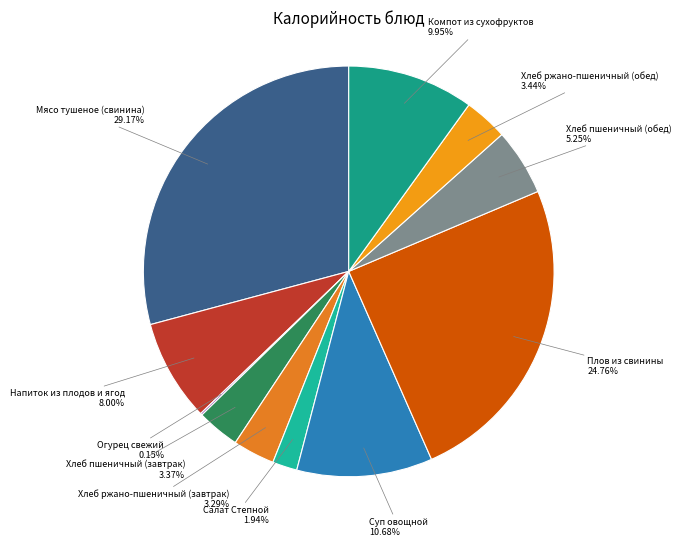

Is Хлеб пшеничный (обед) the majority of the pie?

No